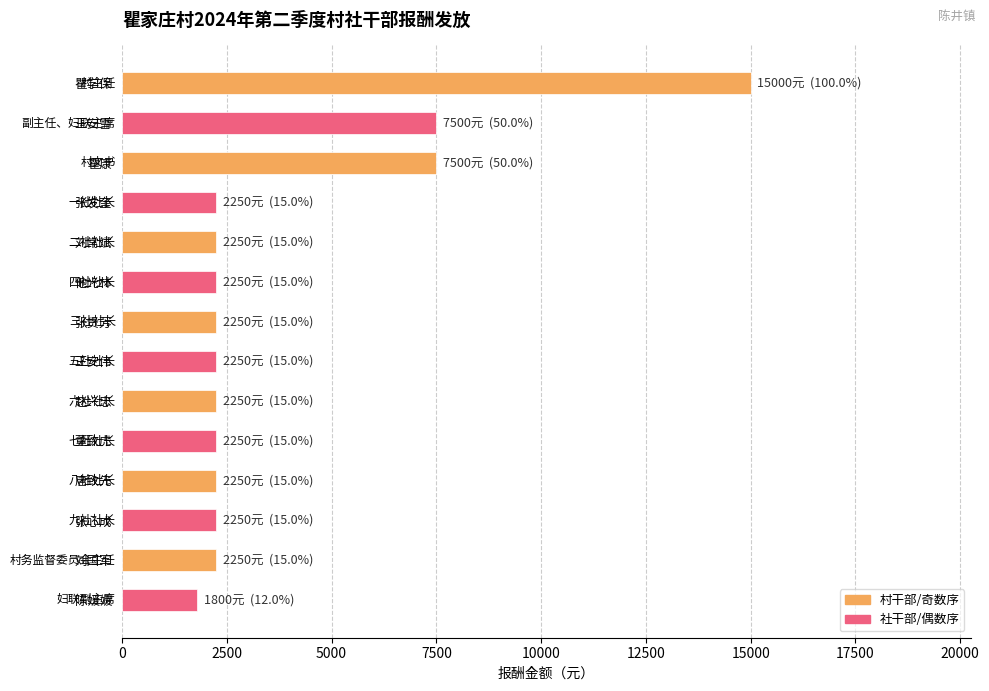

What is the label of the 13th bar from the bottom?

王安雪